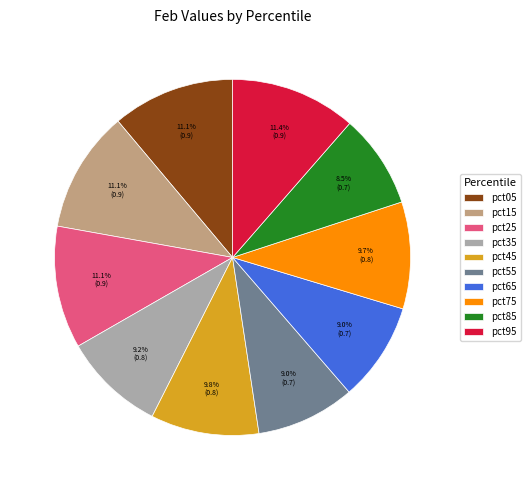

Combined, do pct85 and pct55 account for over 50%?

No